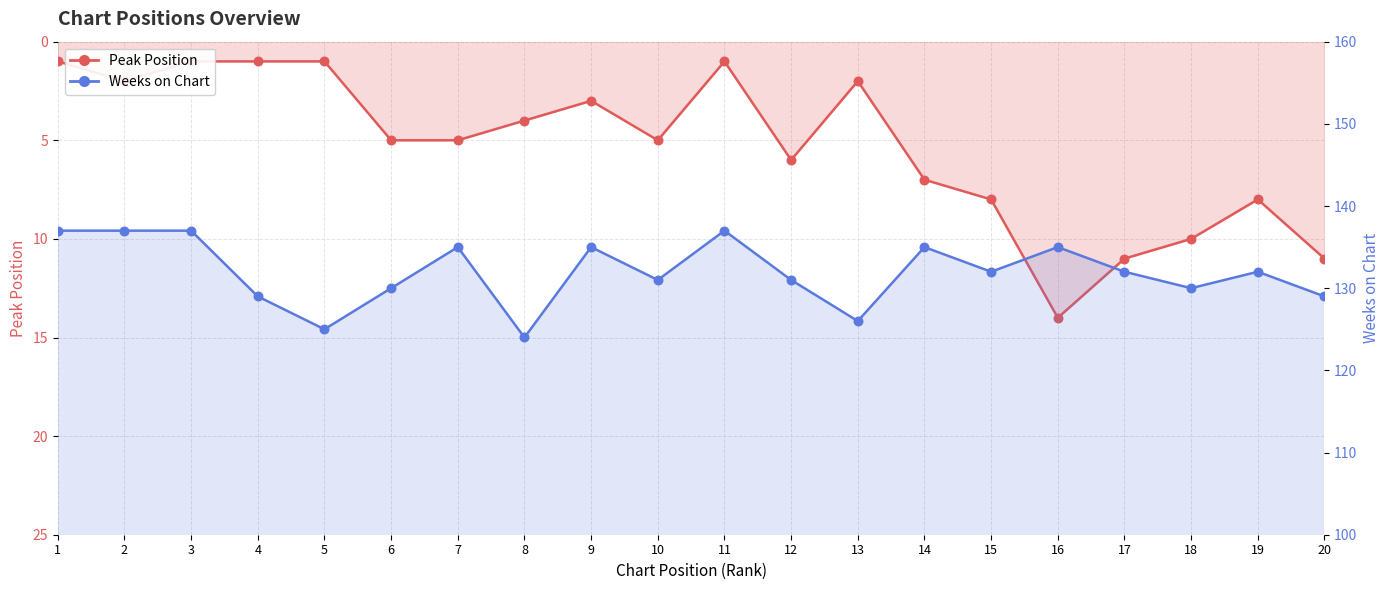

Which series has the widest spread of Y values?

Peak Position